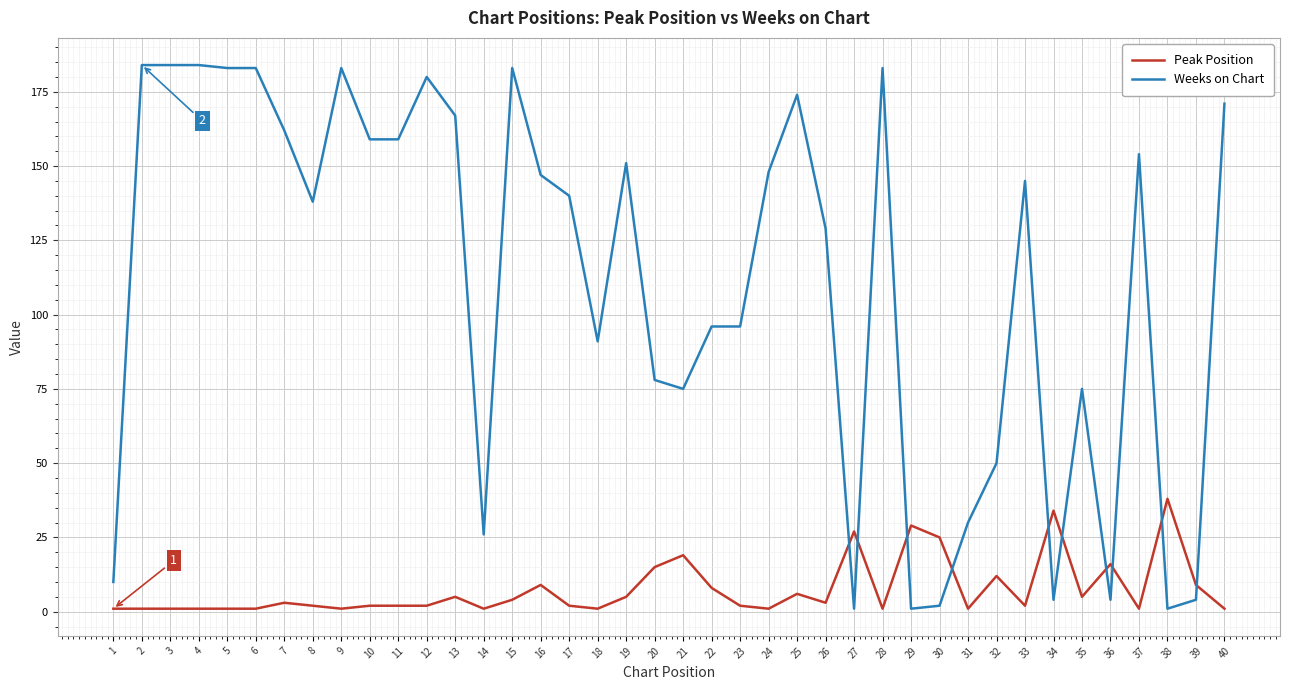

What is the approximate value of Weeks on Chart at 10?

159